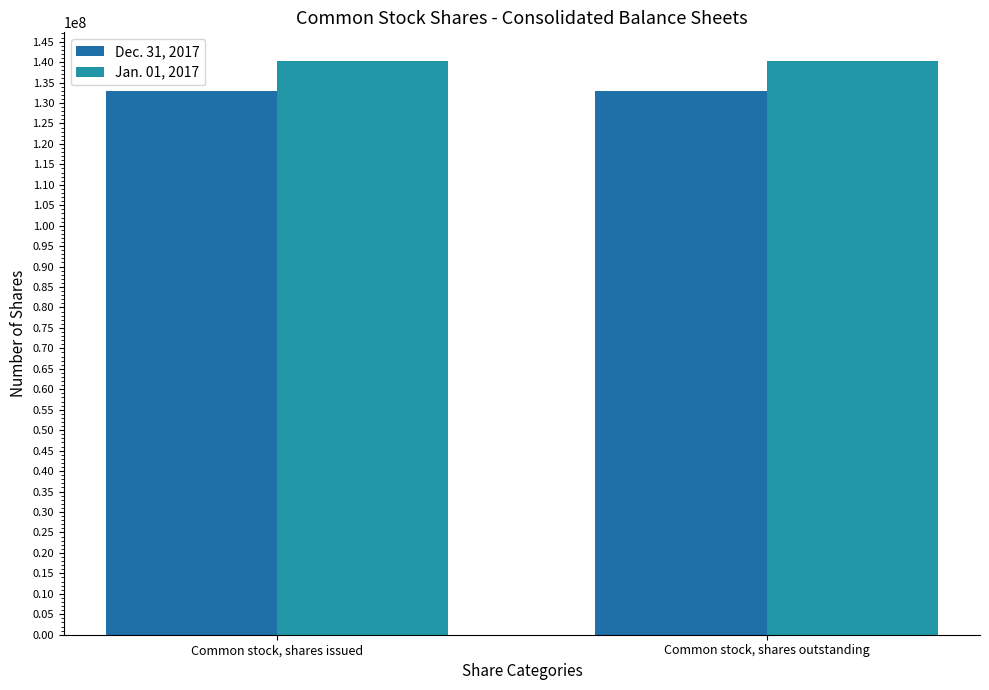

Is the value of Jan. 01, 2017 at Common stock, shares outstanding greater than the value of Dec. 31, 2017 at Common stock, shares issued?

Yes